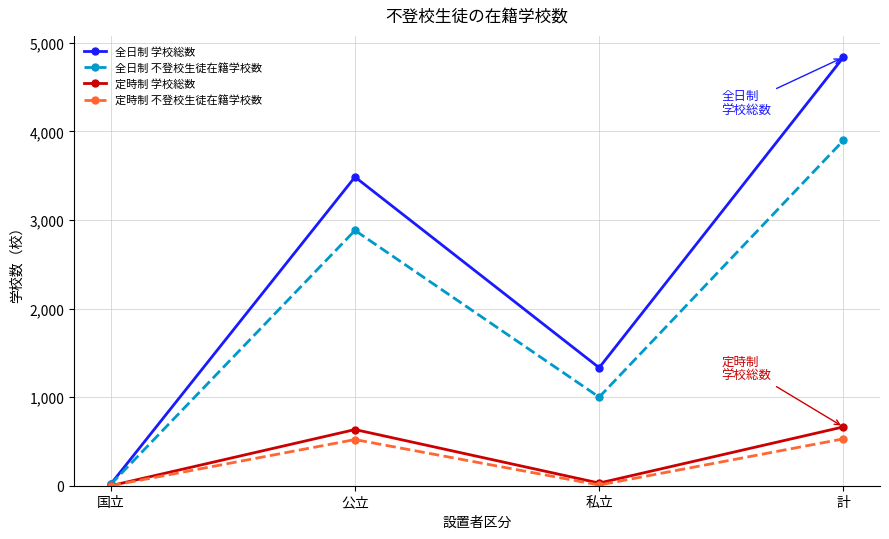

True or false: 全日制 学校総数 has a value of 1016 at 公立.

False